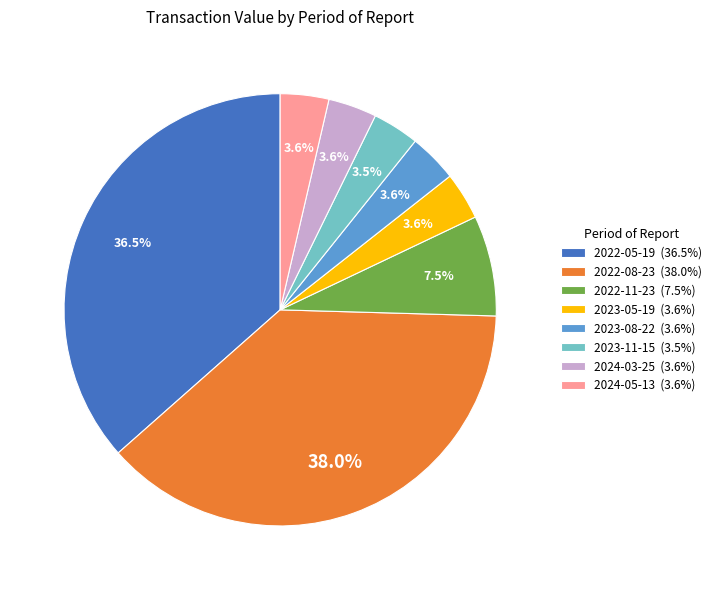

Which slice is the largest?

2022-08-23